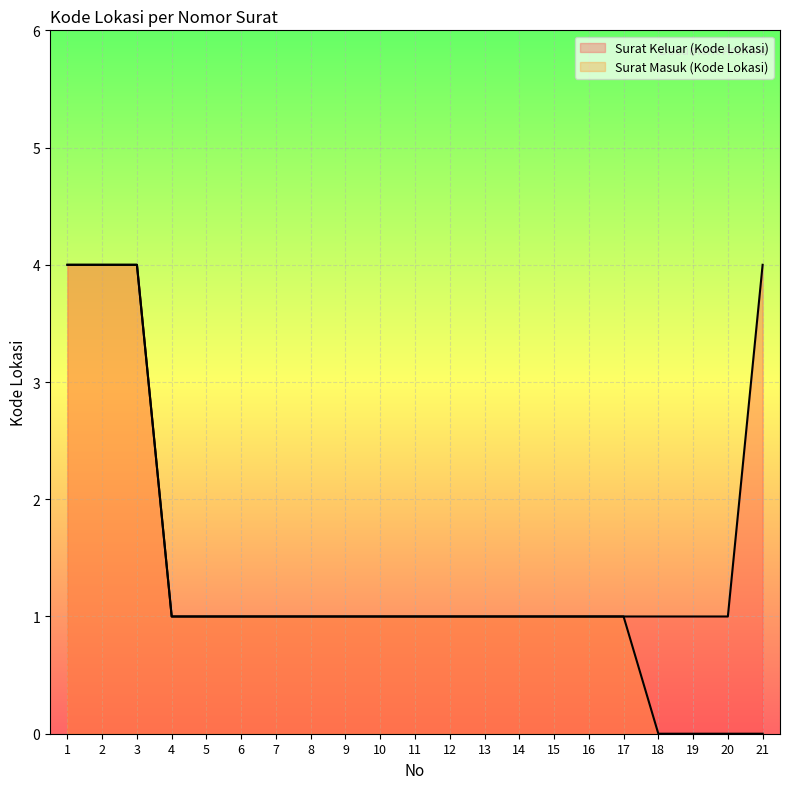

Does the chart display data point markers on the line(s)?

No